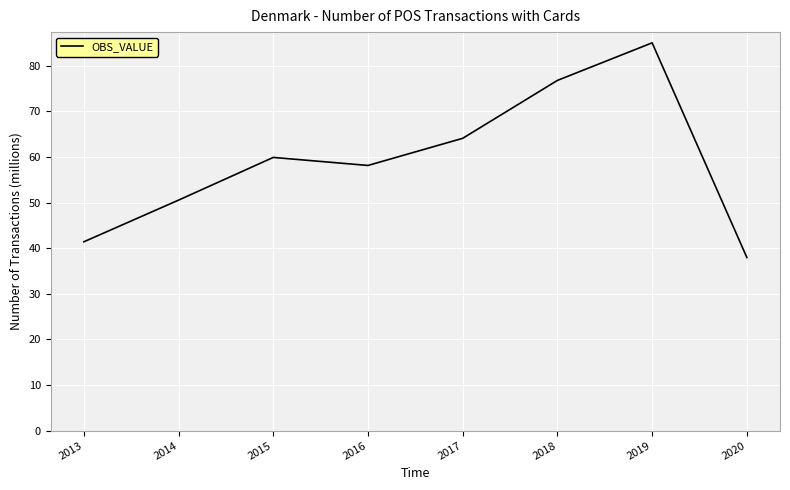

Count the number of values greater than 59.

4